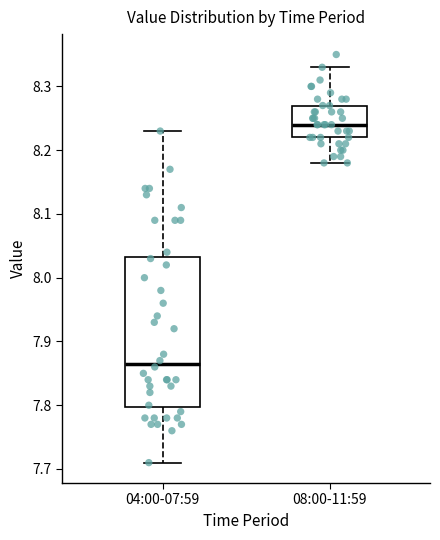

Where is the lower edge of the box for 04:00-07:59 on the y-axis? The values are not printed on the chart, so give them approximately, as read against the axis.

7.80